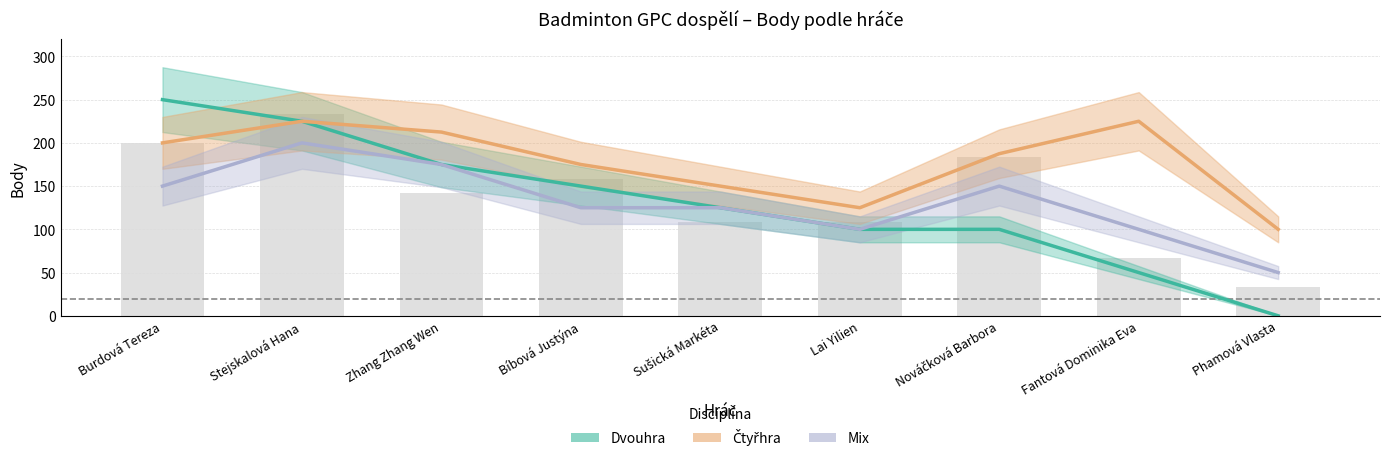

What is the maximum value shown in the chart?

250.0